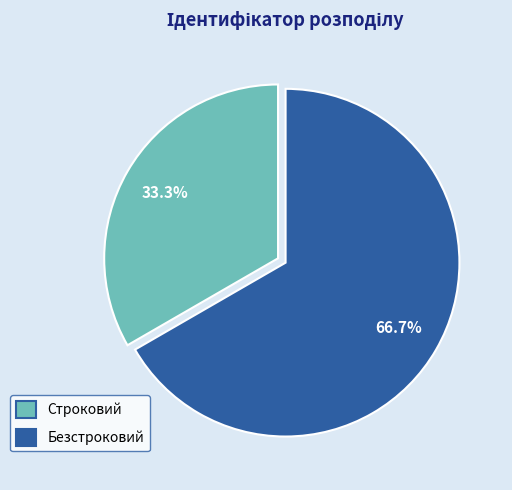

To the nearest percent, what is the average slice percentage?

50%